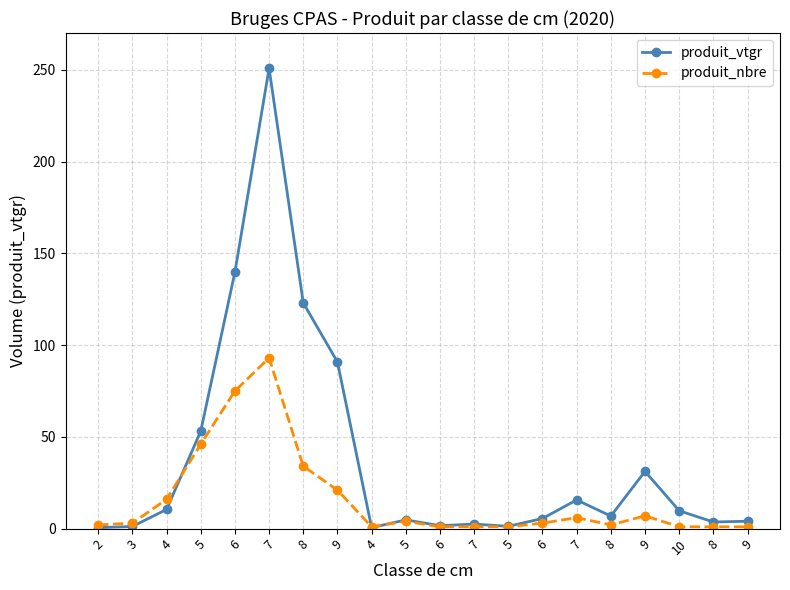

Between 6 and 7, which is larger?

6